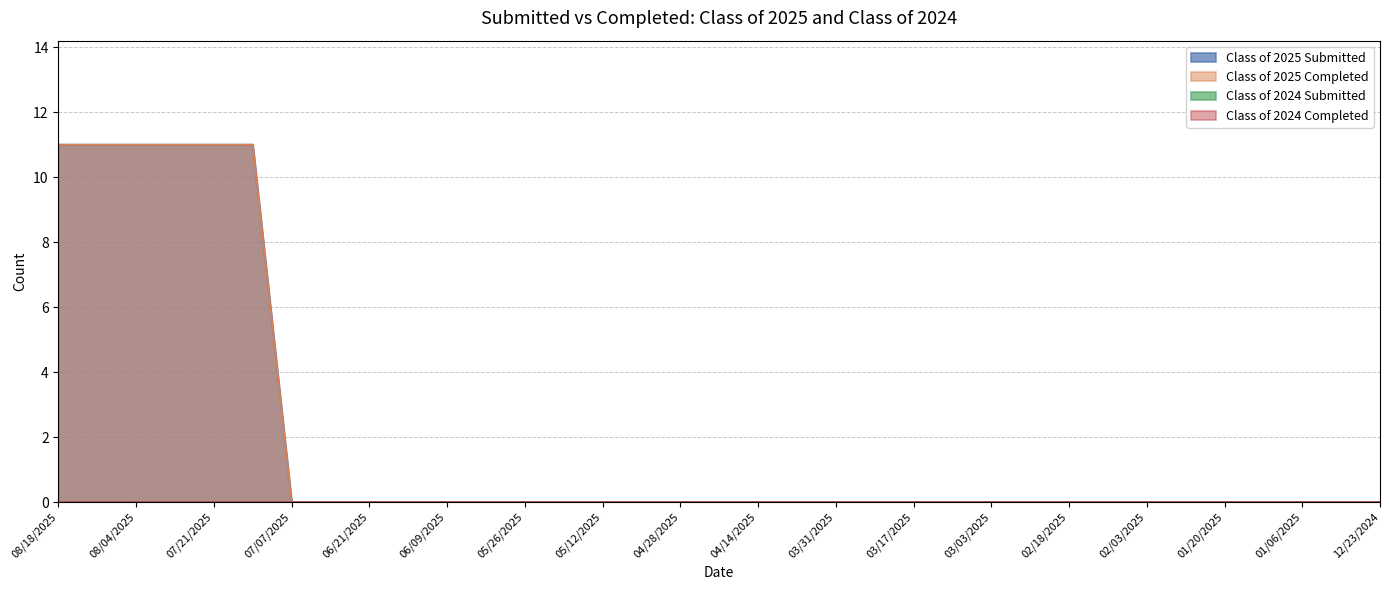

True or false: Class of 2025 Completed has more than 2 interior local peaks.

False